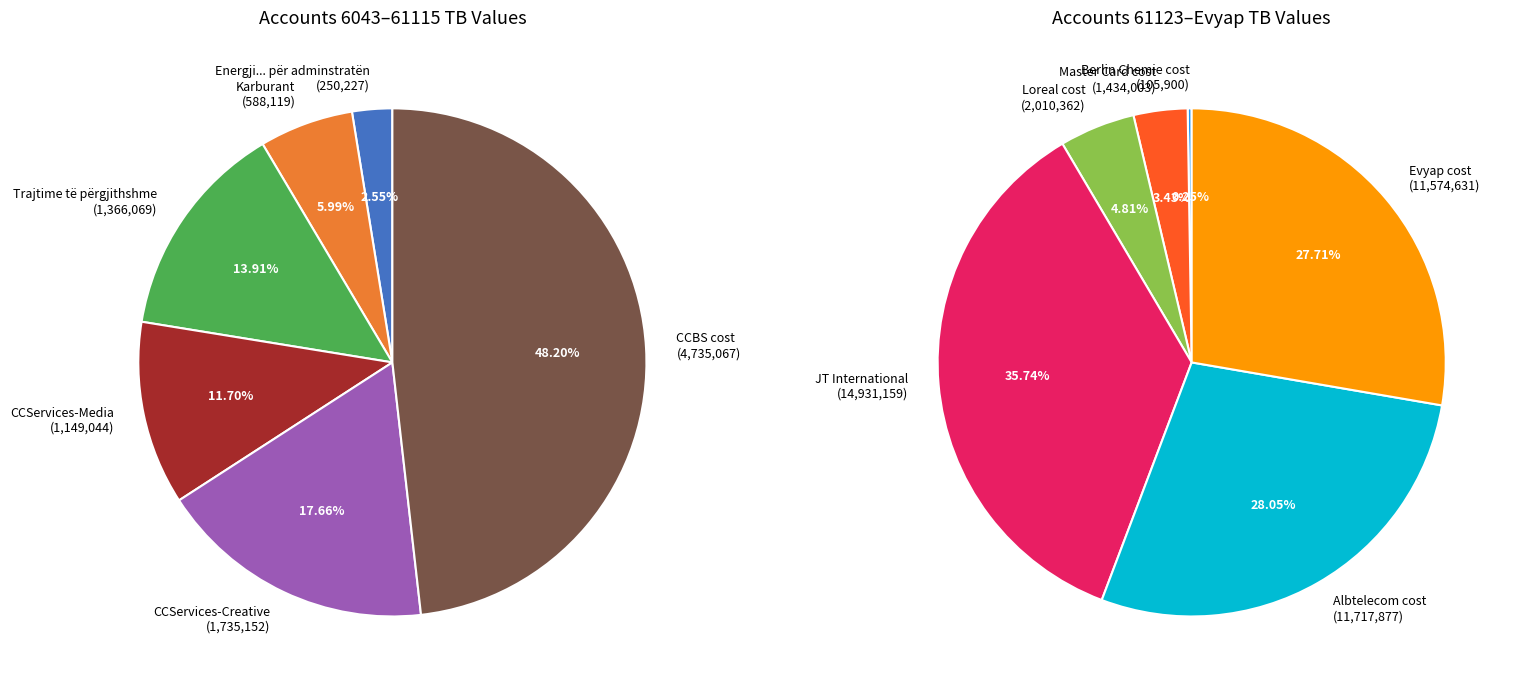

Which category has the smallest portion of the pie?

Berlin Chemie cost